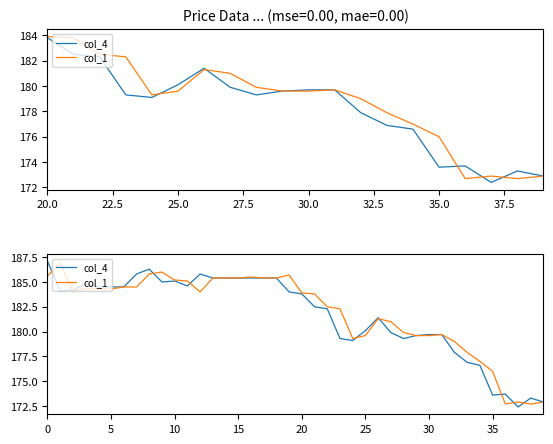

At which label is col_4 closest to 179?

24